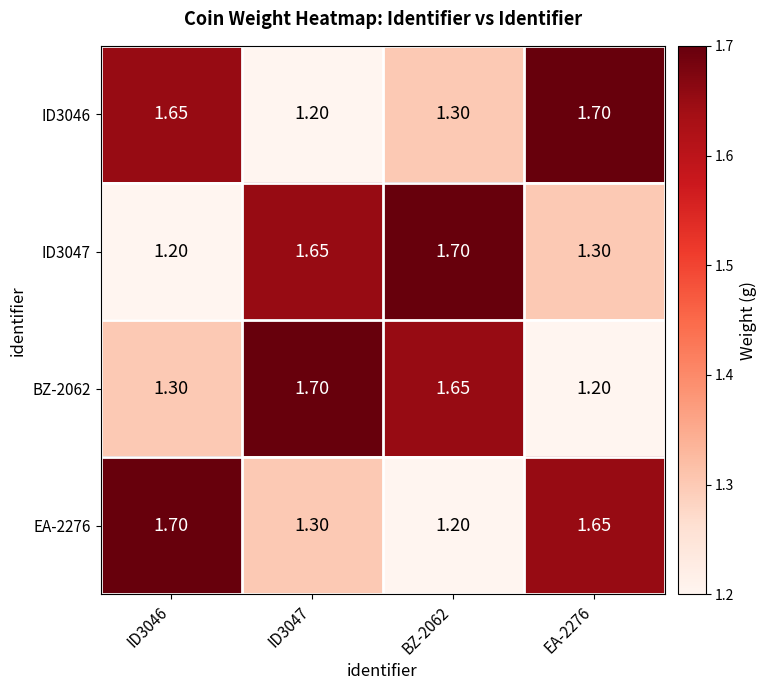

Is the value of ID3046 at ID3047 greater than the value of EA-2276 at EA-2276?

No